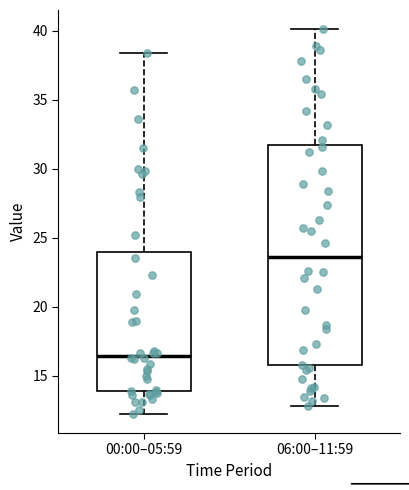

Reading left to right, transcribe this box plot: for each box, give where its median line is, the range the box spans, and where its two whiskers end, as read against the y-axis. The values are not printed on the chart, so give them approximately, as read against the axis.

00:00–05:59: median 16.5, box 14.0 to 24.0, whiskers 12.5 to 38.5
06:00–11:59: median 23.5, box 16.0 to 31.5, whiskers 13.0 to 40.0